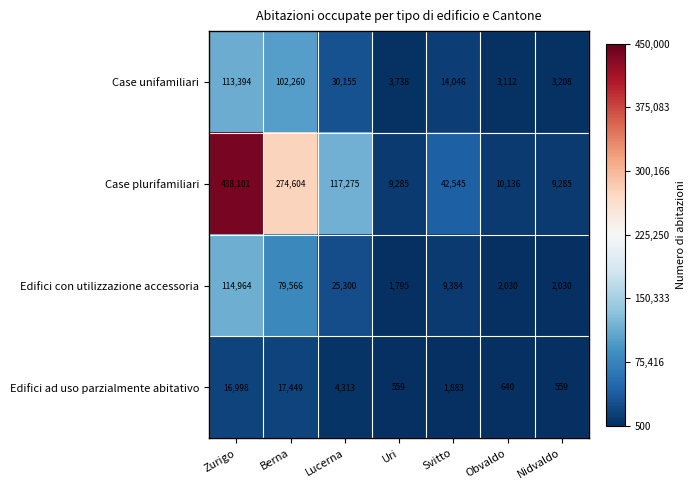

Which series has the largest range (max minus min)?

Case plurifamiliari